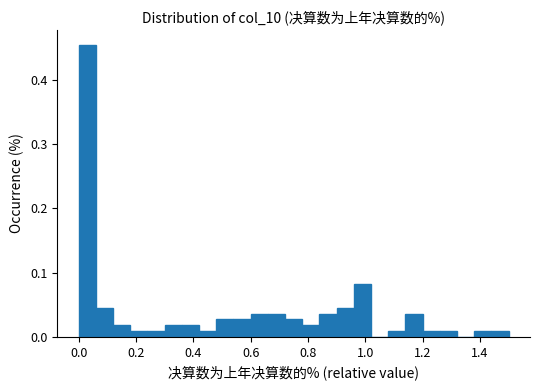

Read against the x-axis, roughly where is the centre of the tallest bar?

0.04